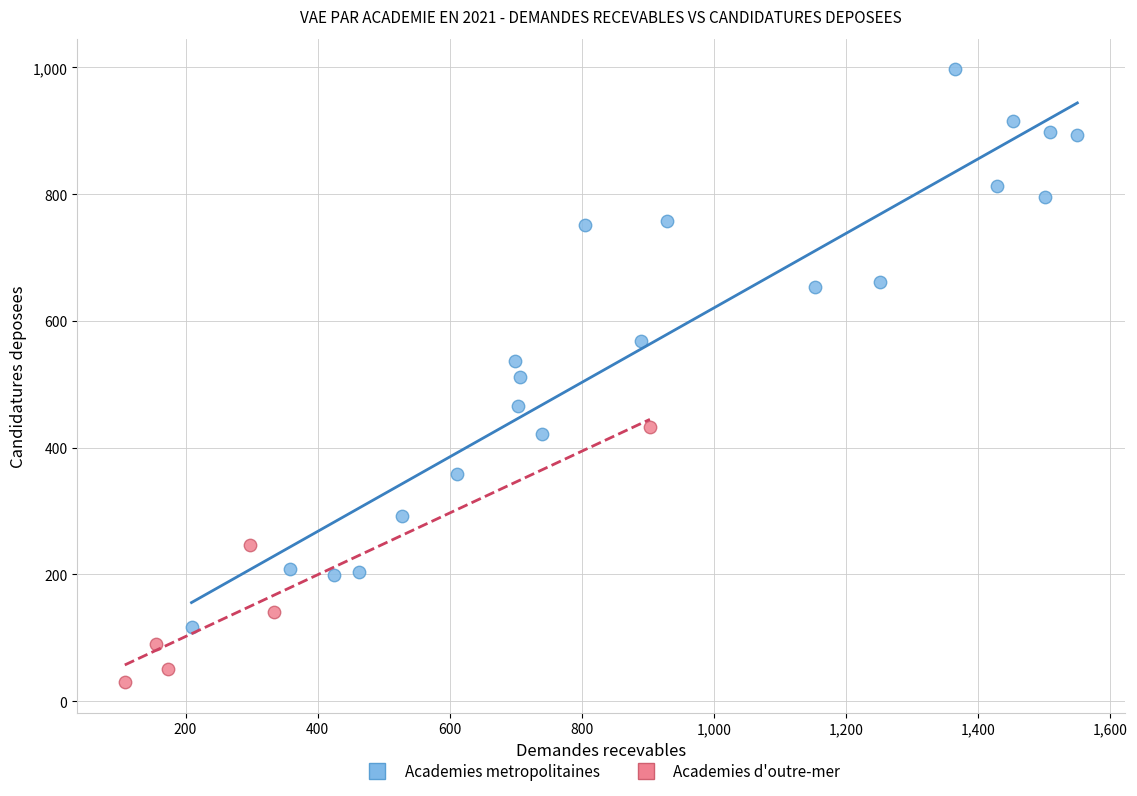

Which series has the largest Y range (max minus min)?

Academies metropolitaines